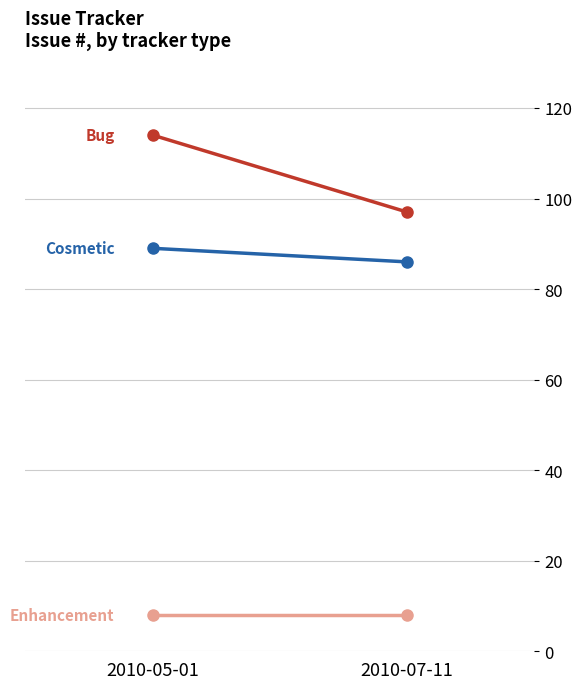

How many data points does each series have?

2